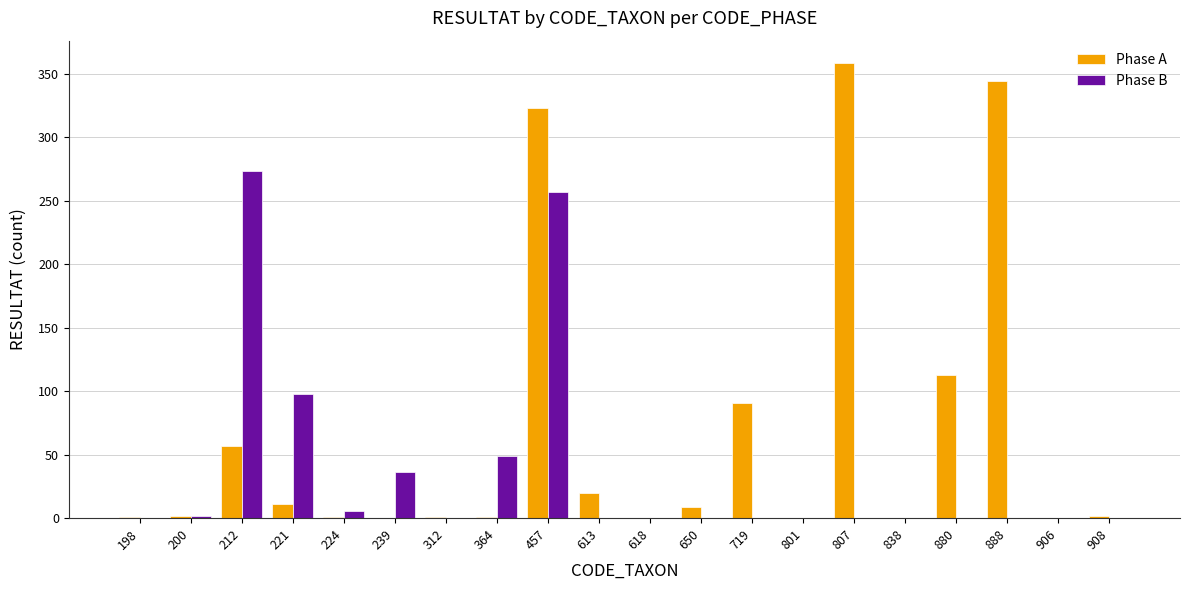

True or false: Phase A has a value of -123 at 906.

False